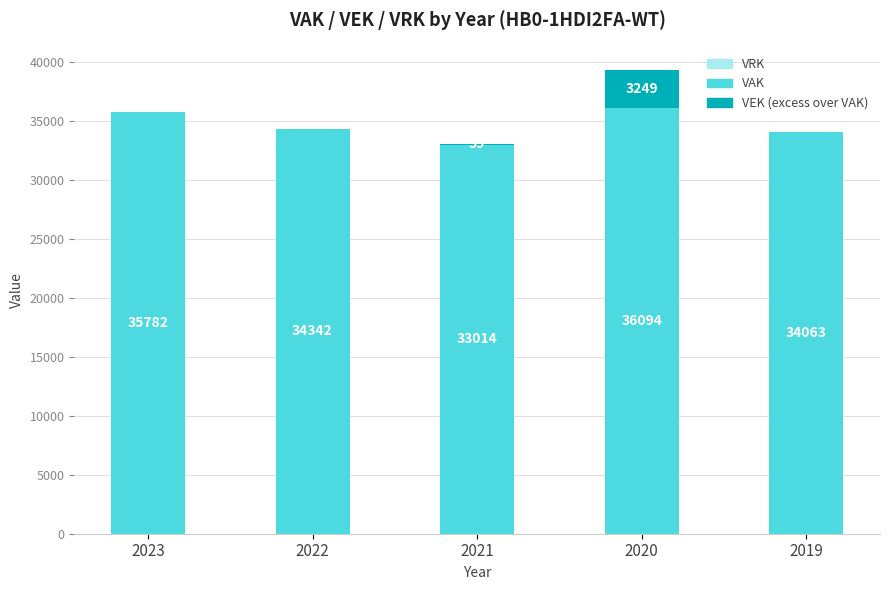

Are the bars horizontal?

No